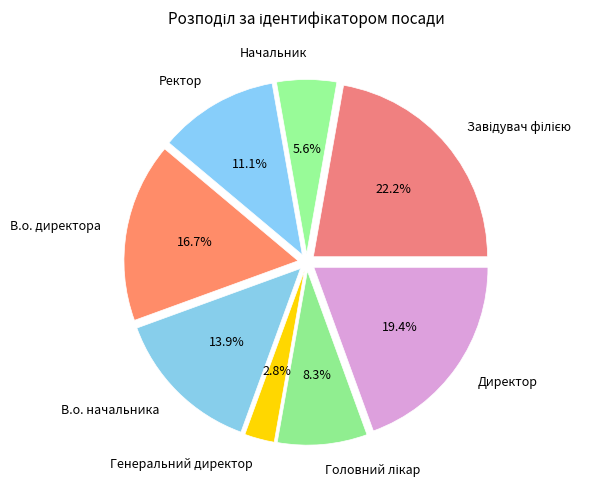

How many segments does this pie chart have?

8